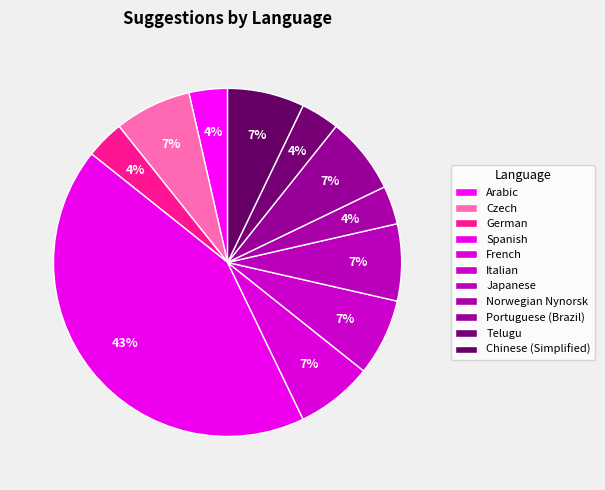

Which category has the biggest portion of the pie?

Spanish